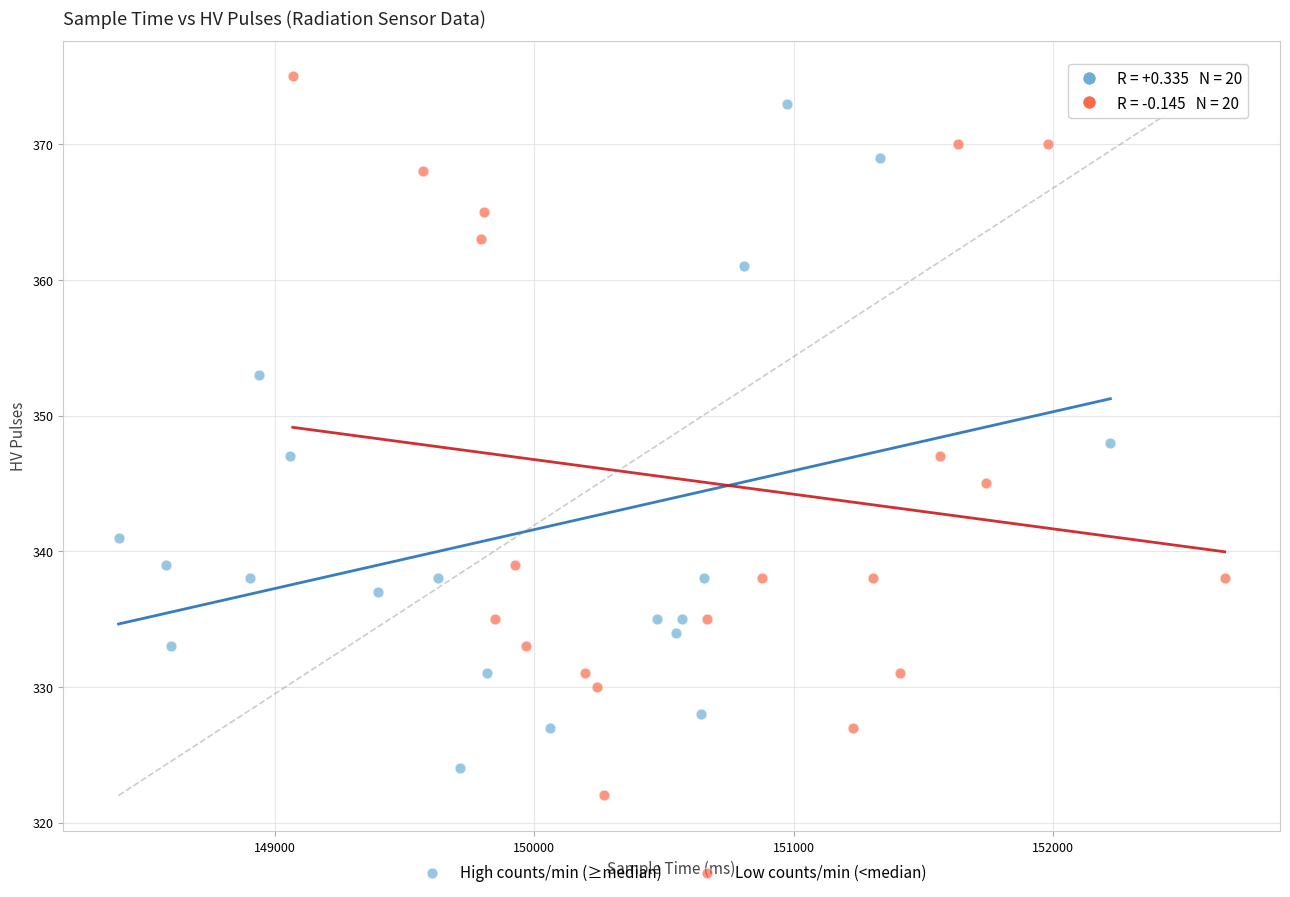

What are all the series names shown in the legend?

High counts/min (≥median), Low counts/min (<median)